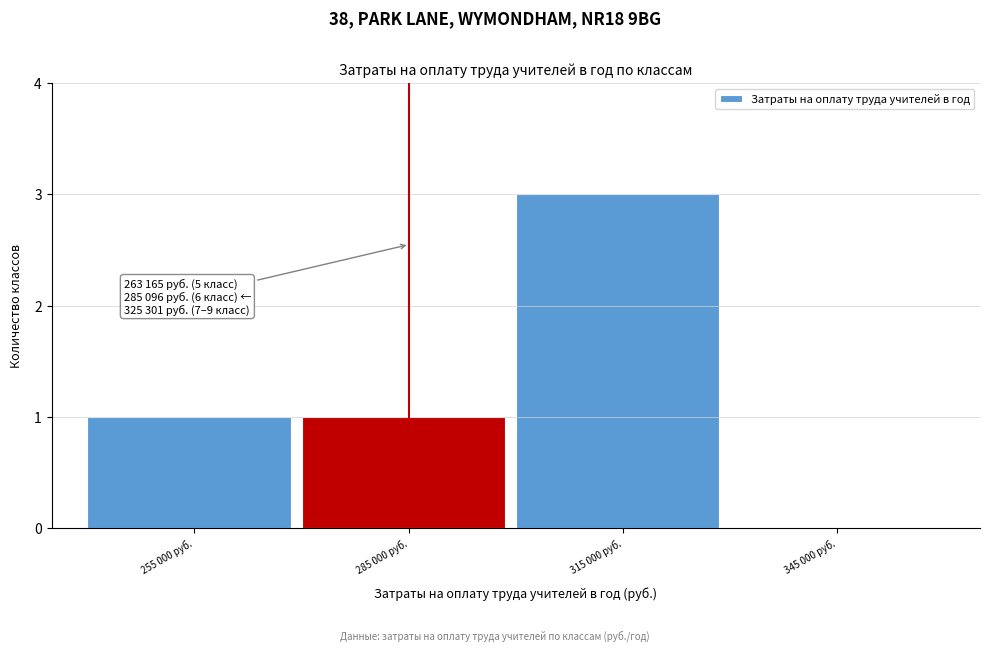

Reading left to right, list all the values displayed in this chart.

255 000 руб.=1	285 000 руб.=1	315 000 руб.=3	345 000 руб.=0